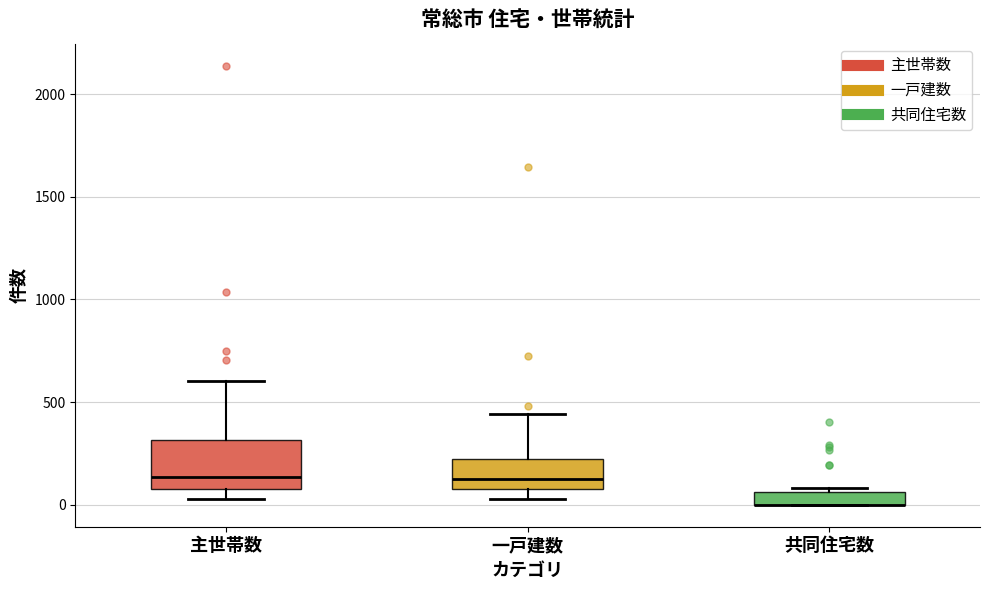

Where does the median line of the box for 主世帯数 sit on the y-axis? The values are not printed on the chart, so give them approximately, as read against the axis.

150